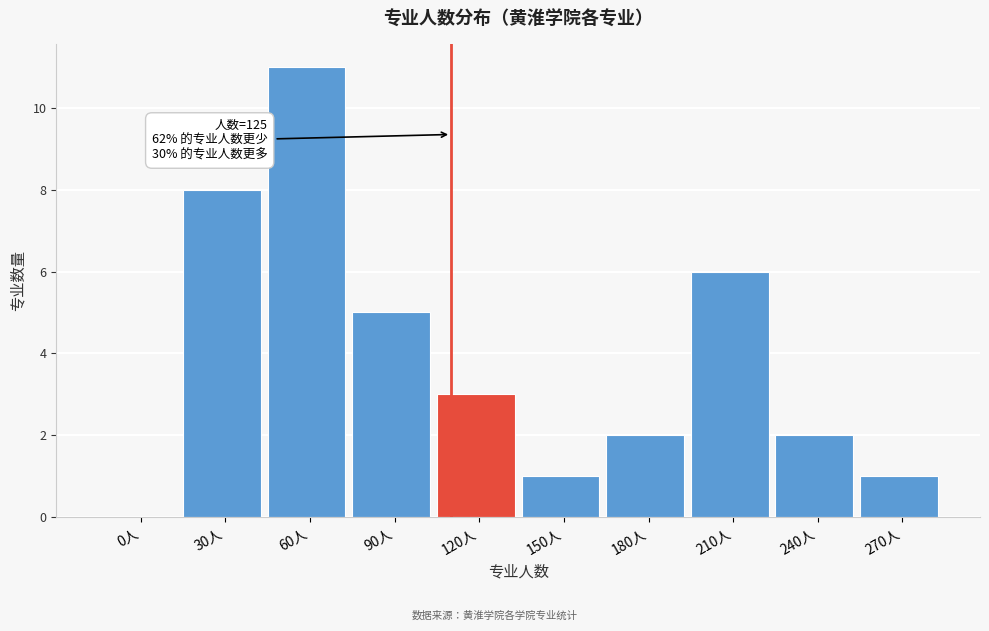

Reading right to left, extract all data points from this chart.

270人=1	240人=2	210人=6	180人=2	150人=1	120人=3	90人=5	60人=11	30人=8	0人=0